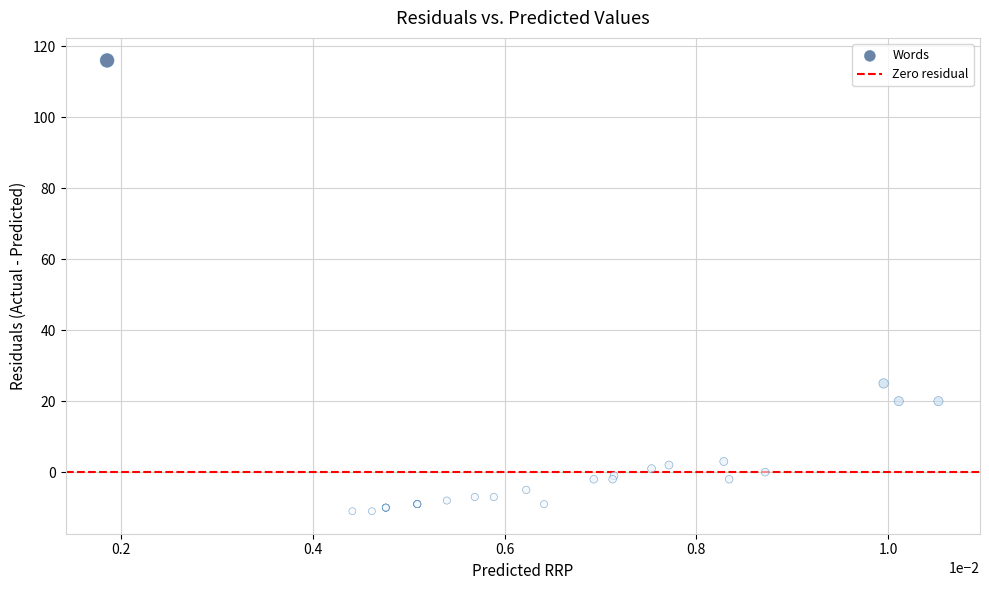

What Y value in the scatter plot is closest to 52?

25.0